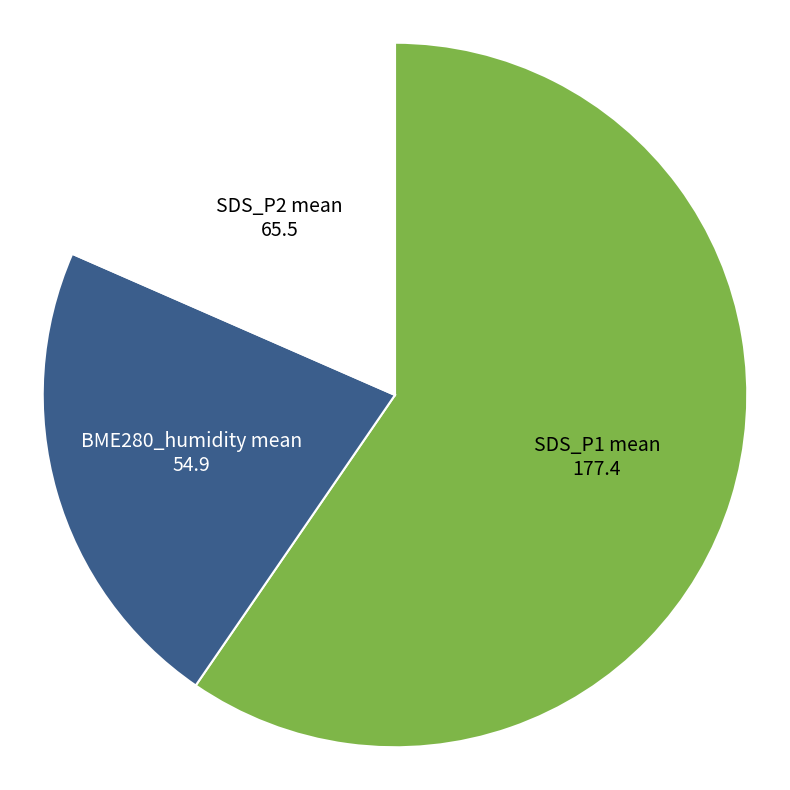

Is it true that SDS_P2 mean is 5% of the pie?

False